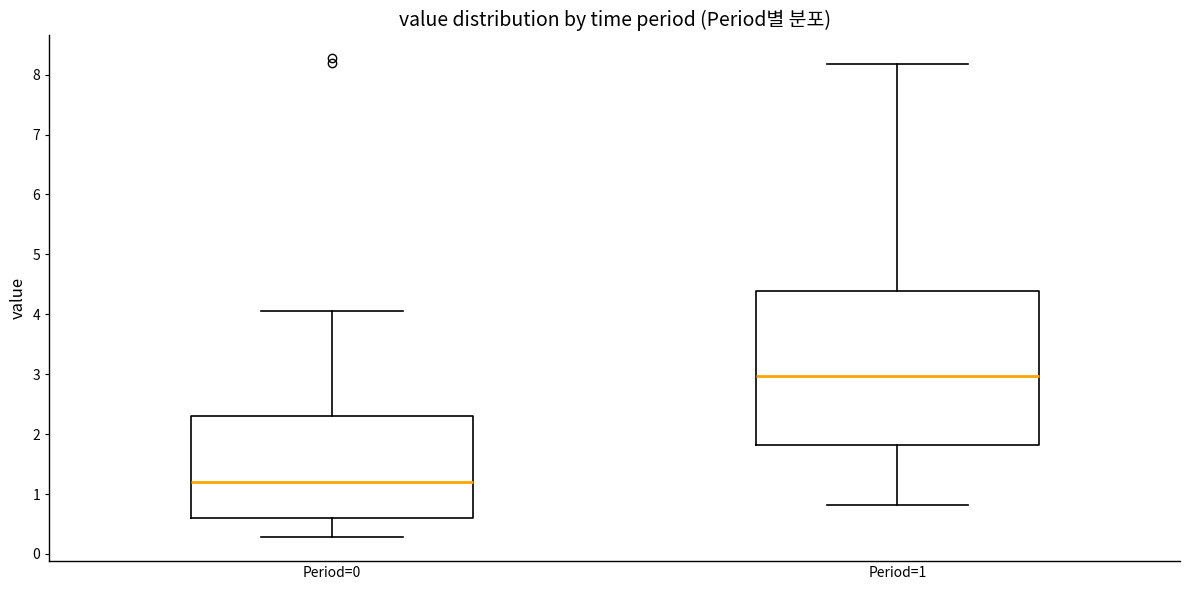

Which box's median line is the highest?

Period=1